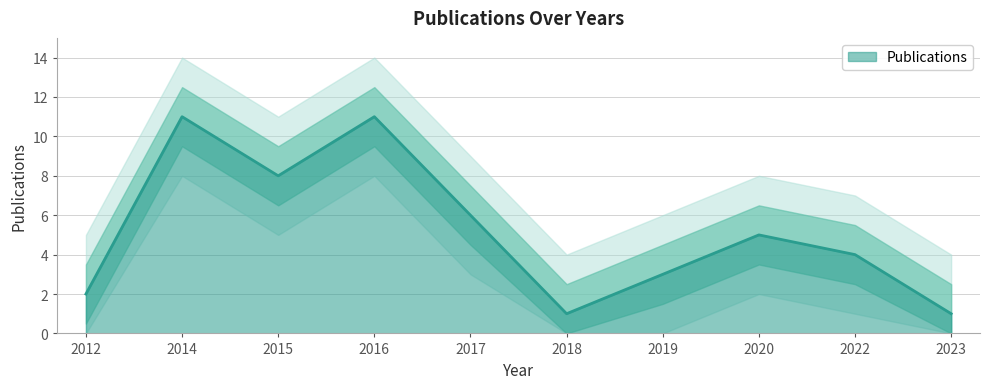

How many distinct data groups are displayed?

1